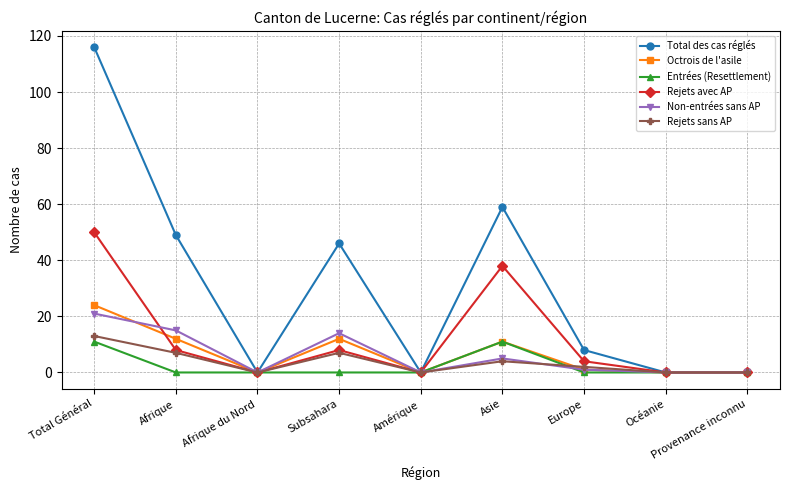

At which label does Rejets avec AP first exceed 4?

Total Général